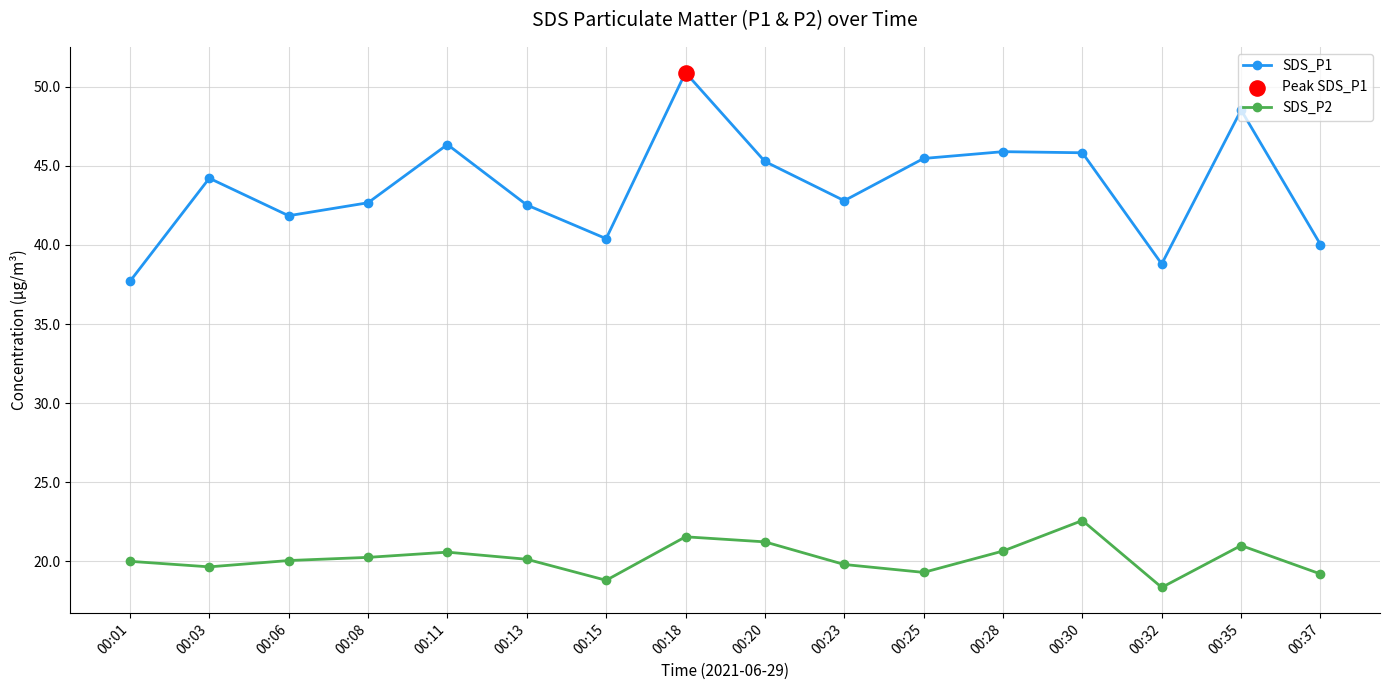

Which series has the largest range (max minus min)?

SDS_P1